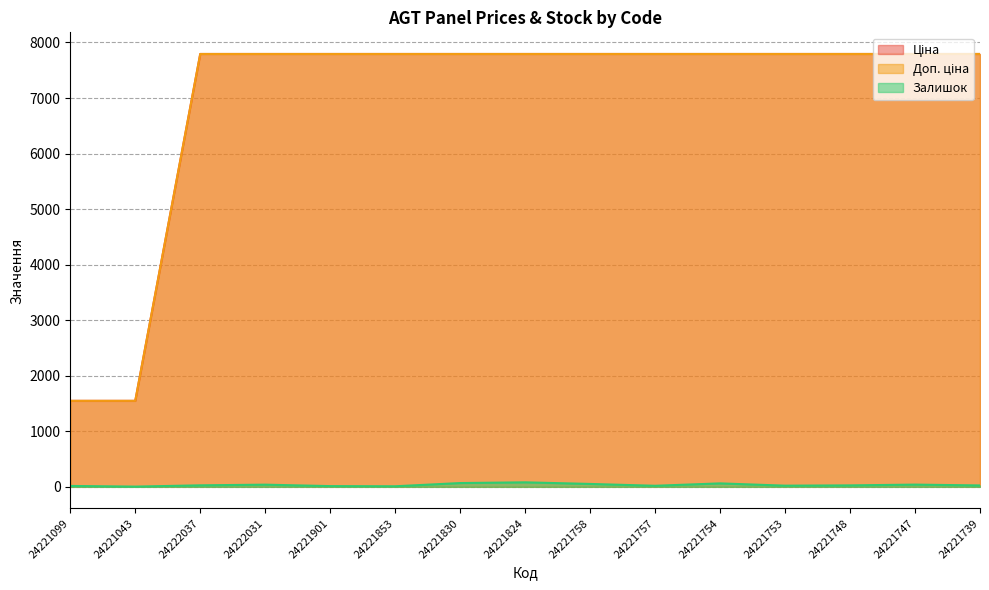

How many data points in Ціна are above 7792?

13